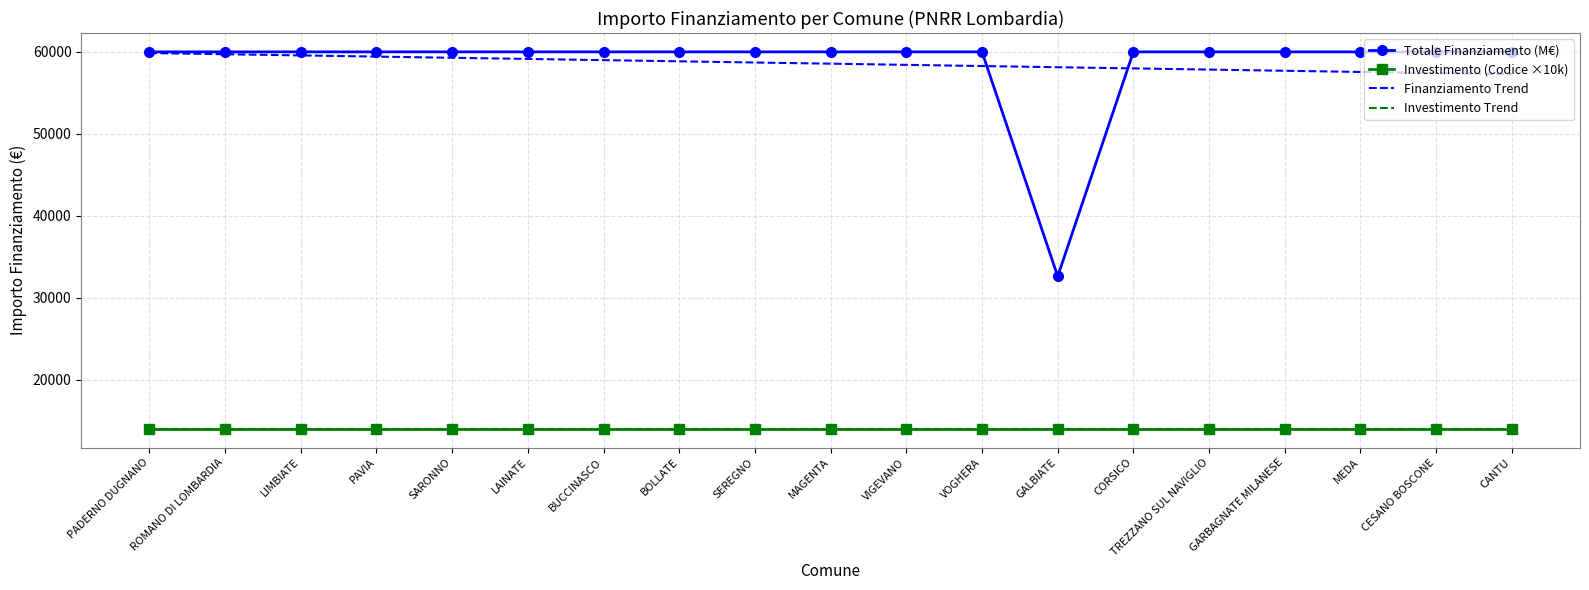

What is the minimum value shown in the chart?

14000.0